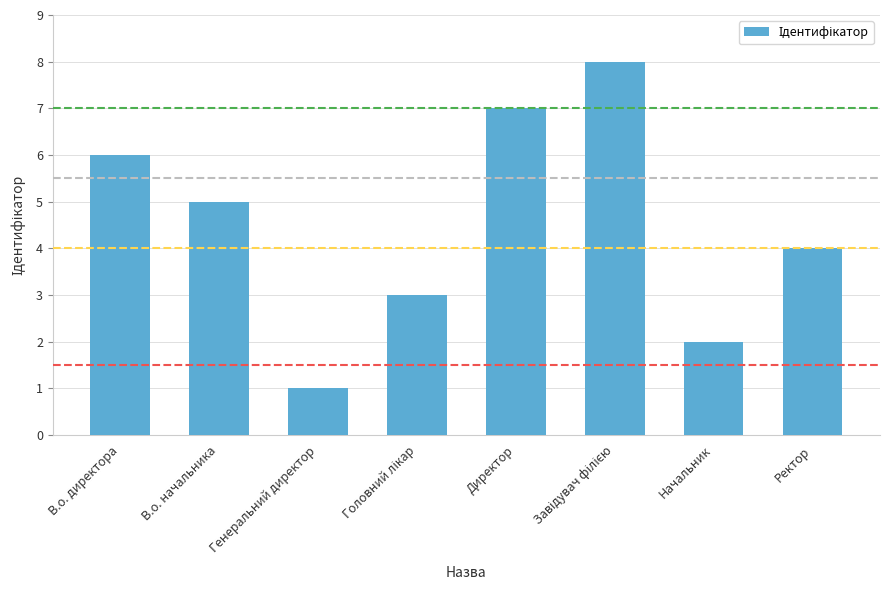

What is the sum of the values at В.о. директора and Начальник?

8